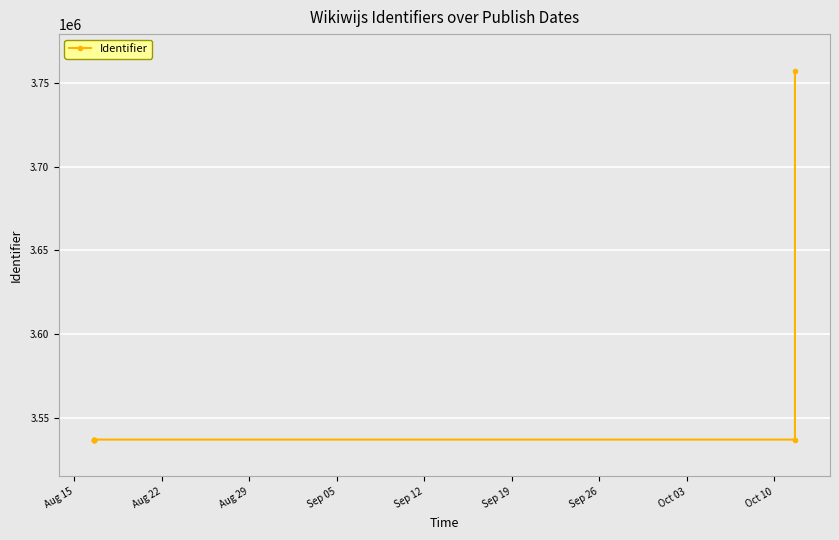

What is the ratio of the value at Sep 05 to the value at Aug 29?

1.0